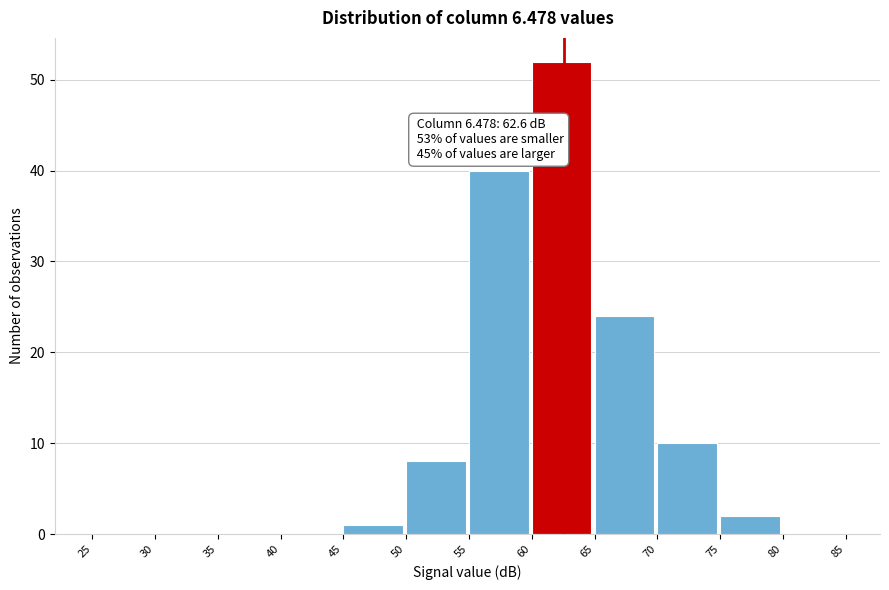

Which range on the x-axis has the tallest bar?

60 to 65